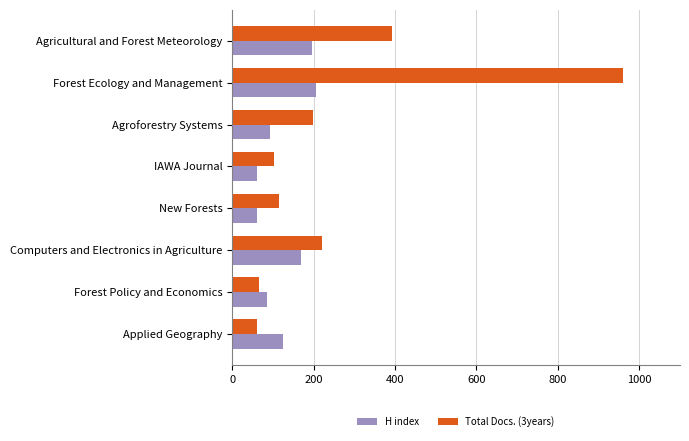

Which series has the largest range (max minus min)?

Total Docs. (3years)